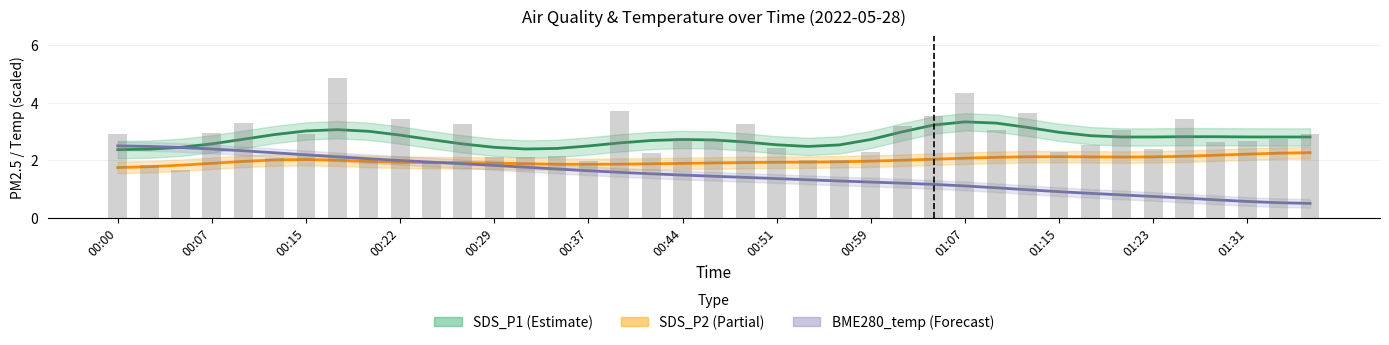

What is the average value of the SDS_P2 series?

2.0